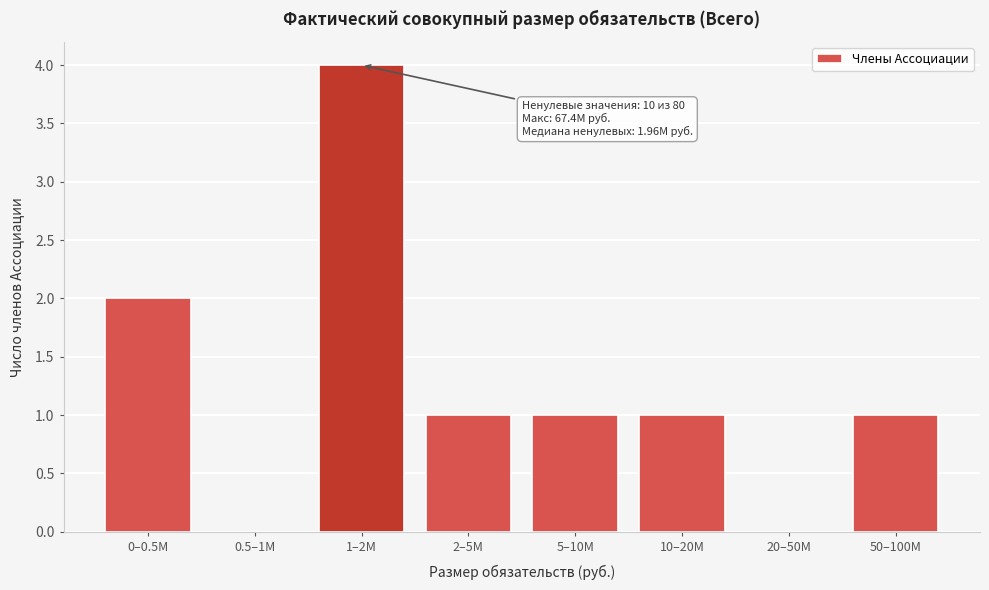

Reading left to right, list all the values displayed in this chart.

0–0.5M=2	0.5–1M=0	1–2M=4	2–5M=1	5–10M=1	10–20M=1	20–50M=0	50–100M=1